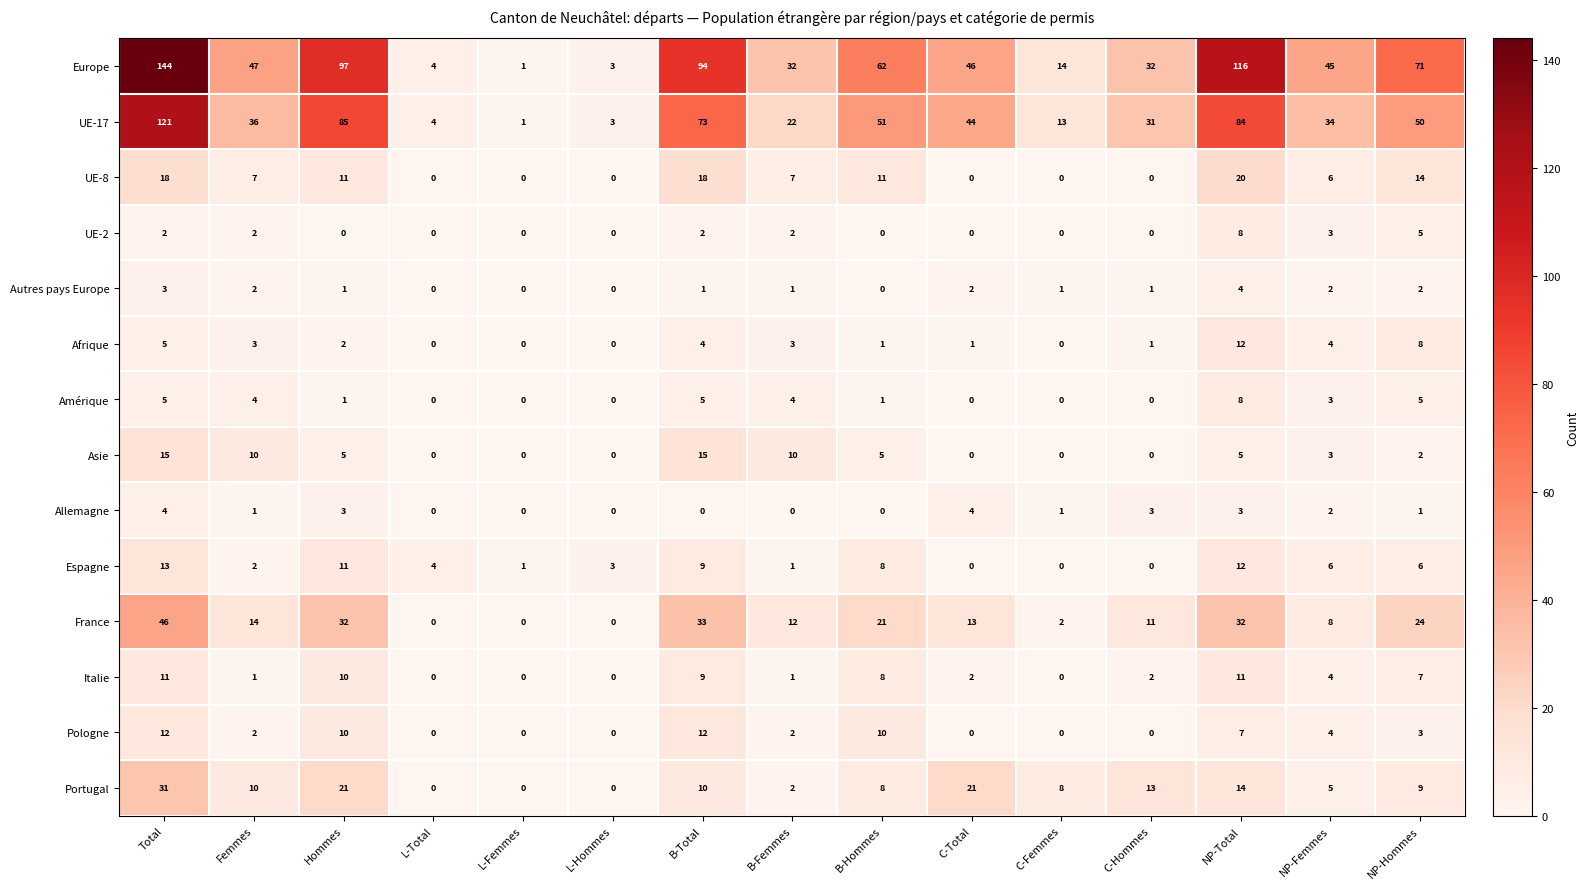

Where does the Asie series first go above 3?

Total